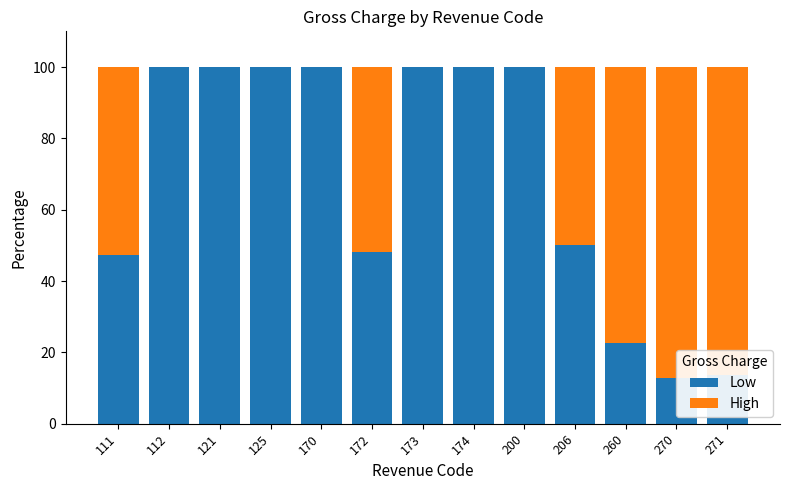

The High series shows 85.3 at 111. True or false?

False